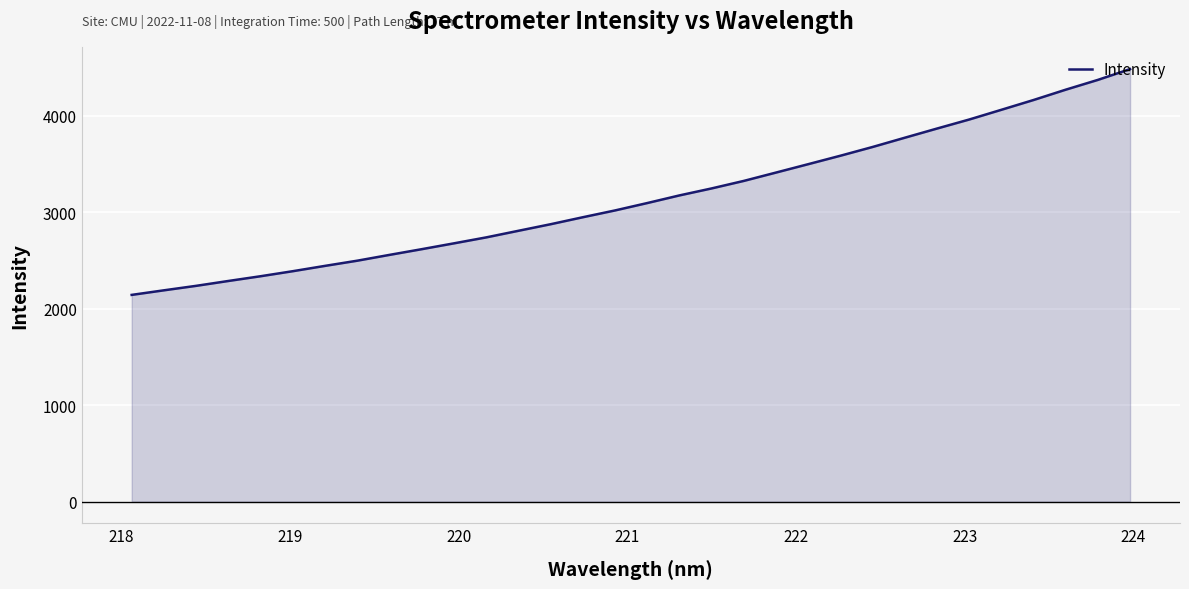

Does the chart have visible grid lines?

Yes